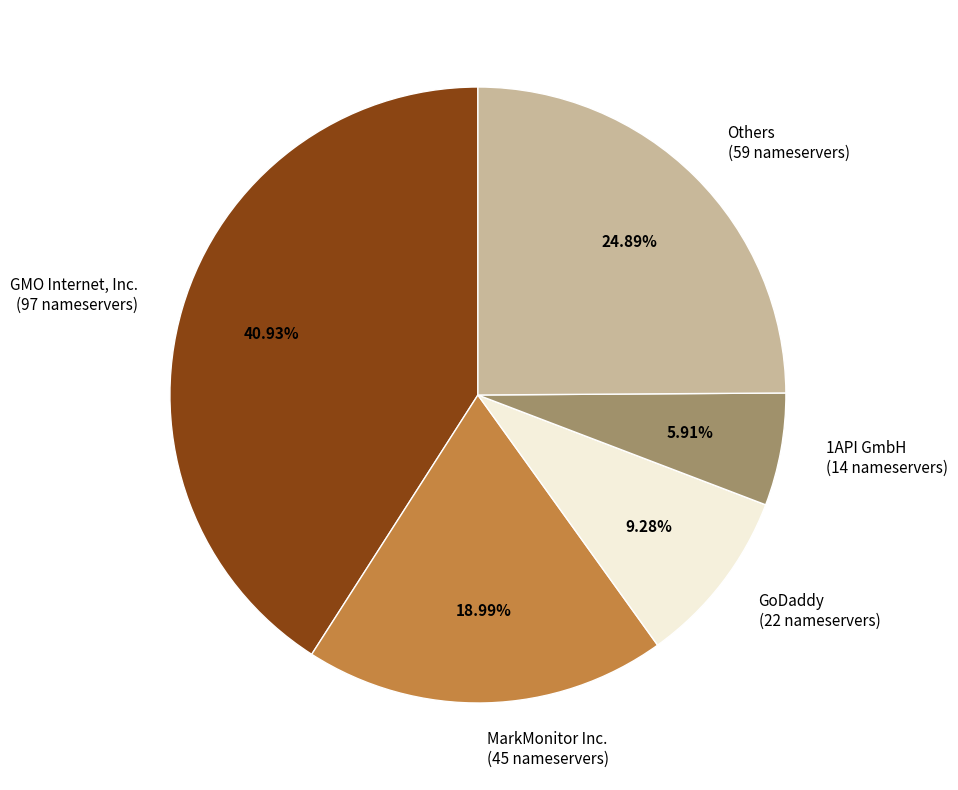

To the nearest percent, what percentage of the pie is 1API GmbH?

6%